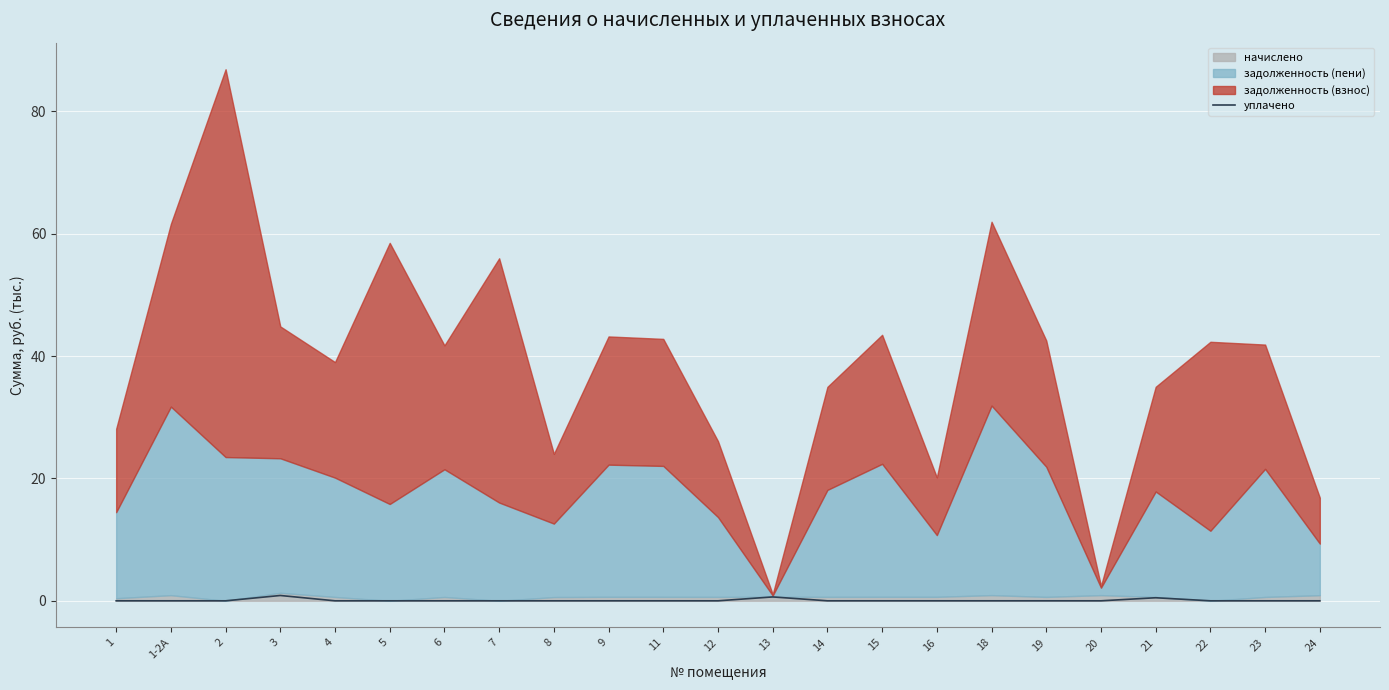

What is the difference between the maximum and minimum values?

0.9